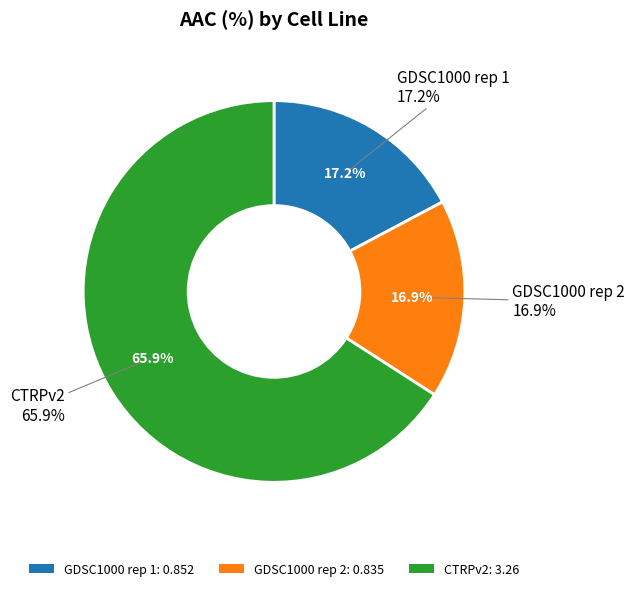

How many slices are in this pie chart?

3